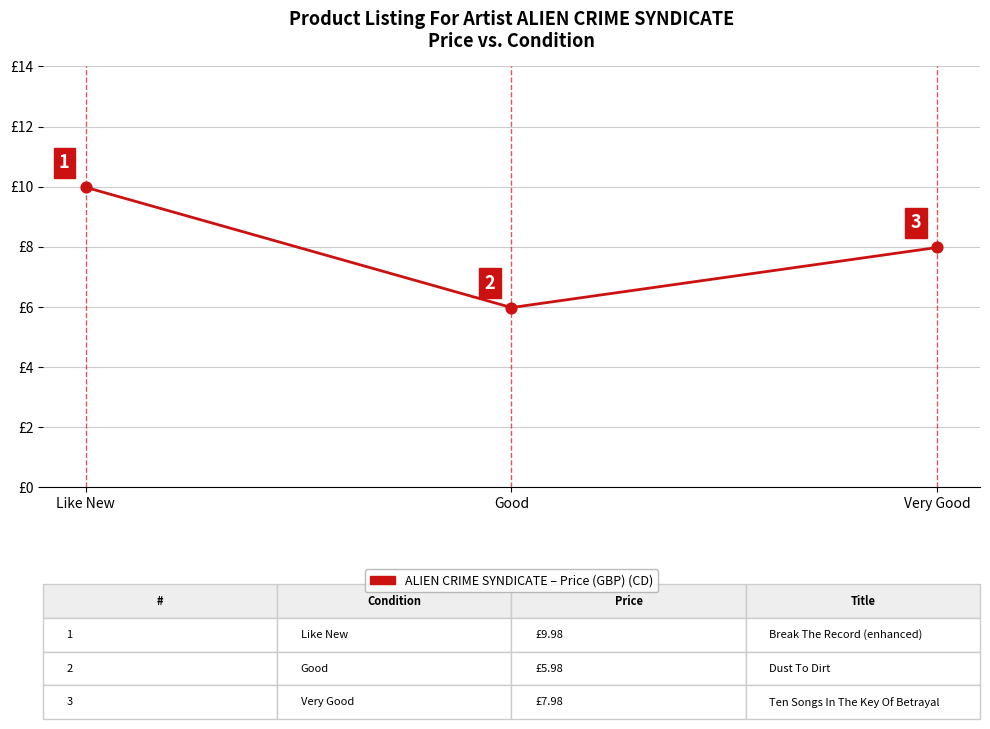

Approximately how many times larger is the value at Good compared to Very Good?

0.7